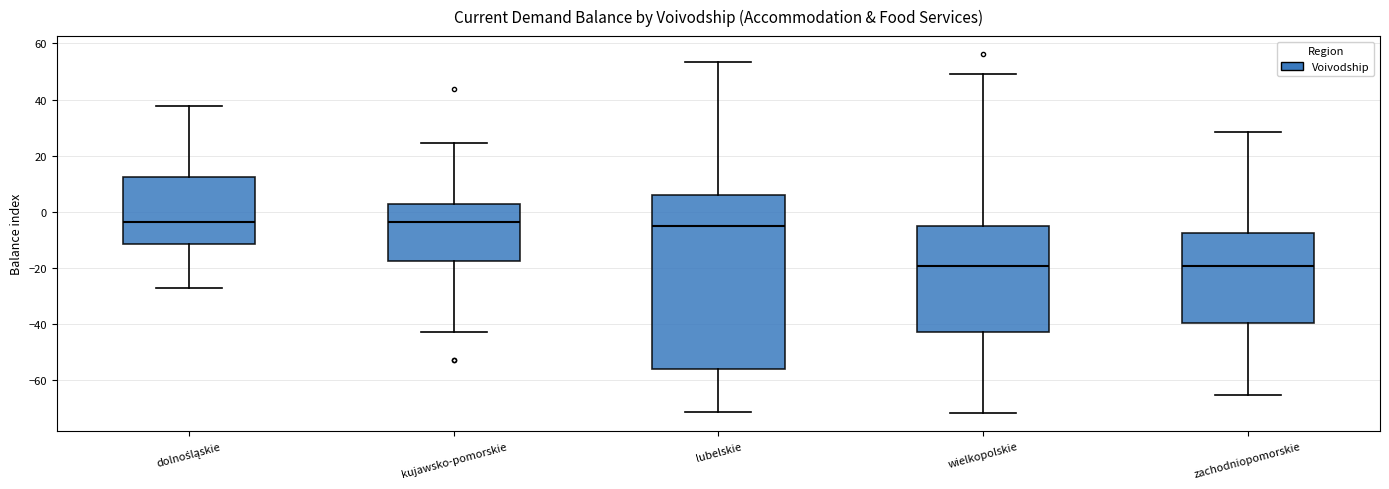

Where is the lower edge of the box for lubelskie on the y-axis? The values are not printed on the chart, so give them approximately, as read against the axis.

-56